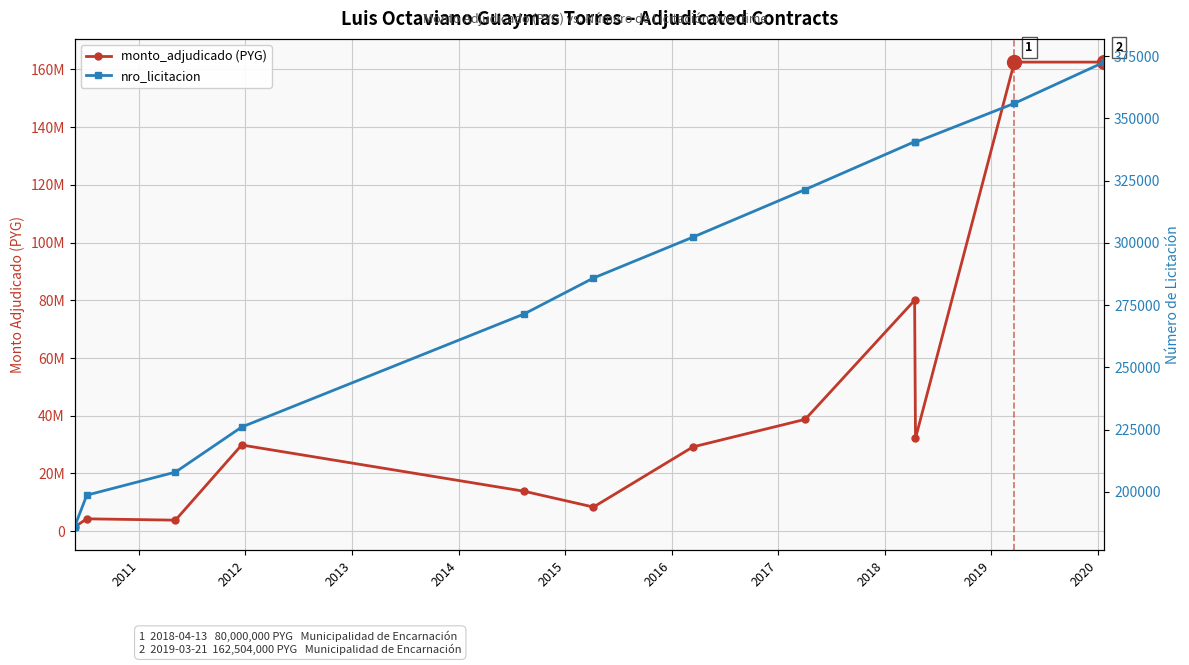

True or false: nro_licitacion has more than 1 points higher than both neighbors.

False